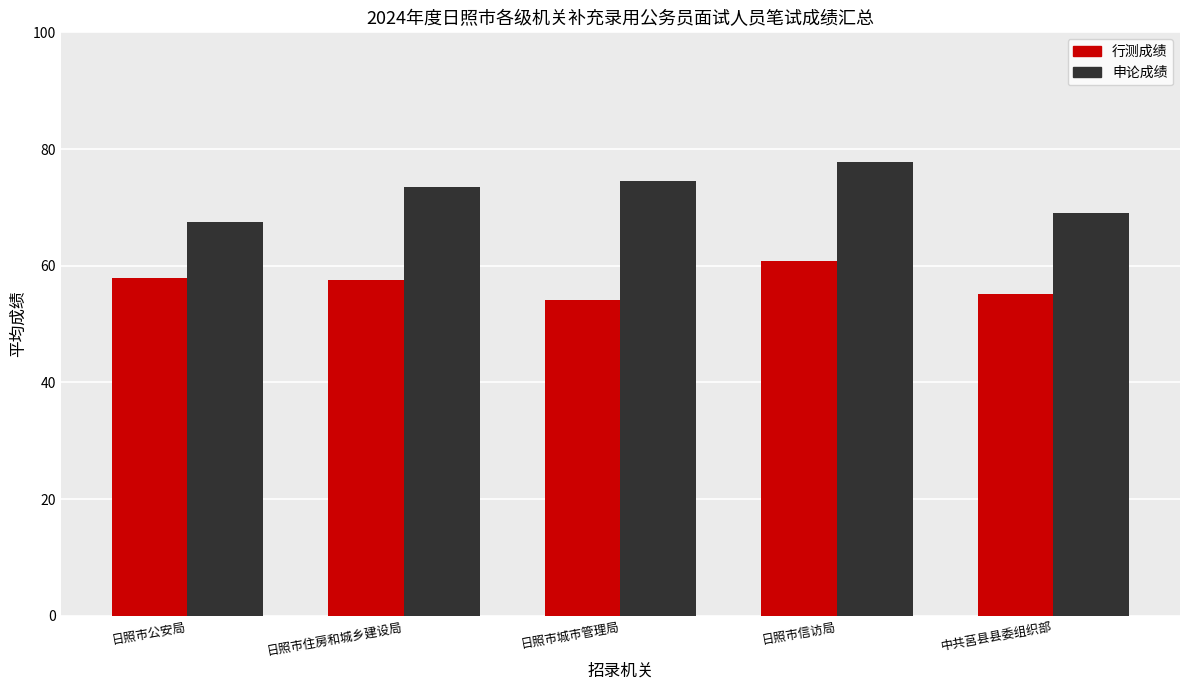

What is the value of the 申论成绩 bar at the 4th from the left?

77.8